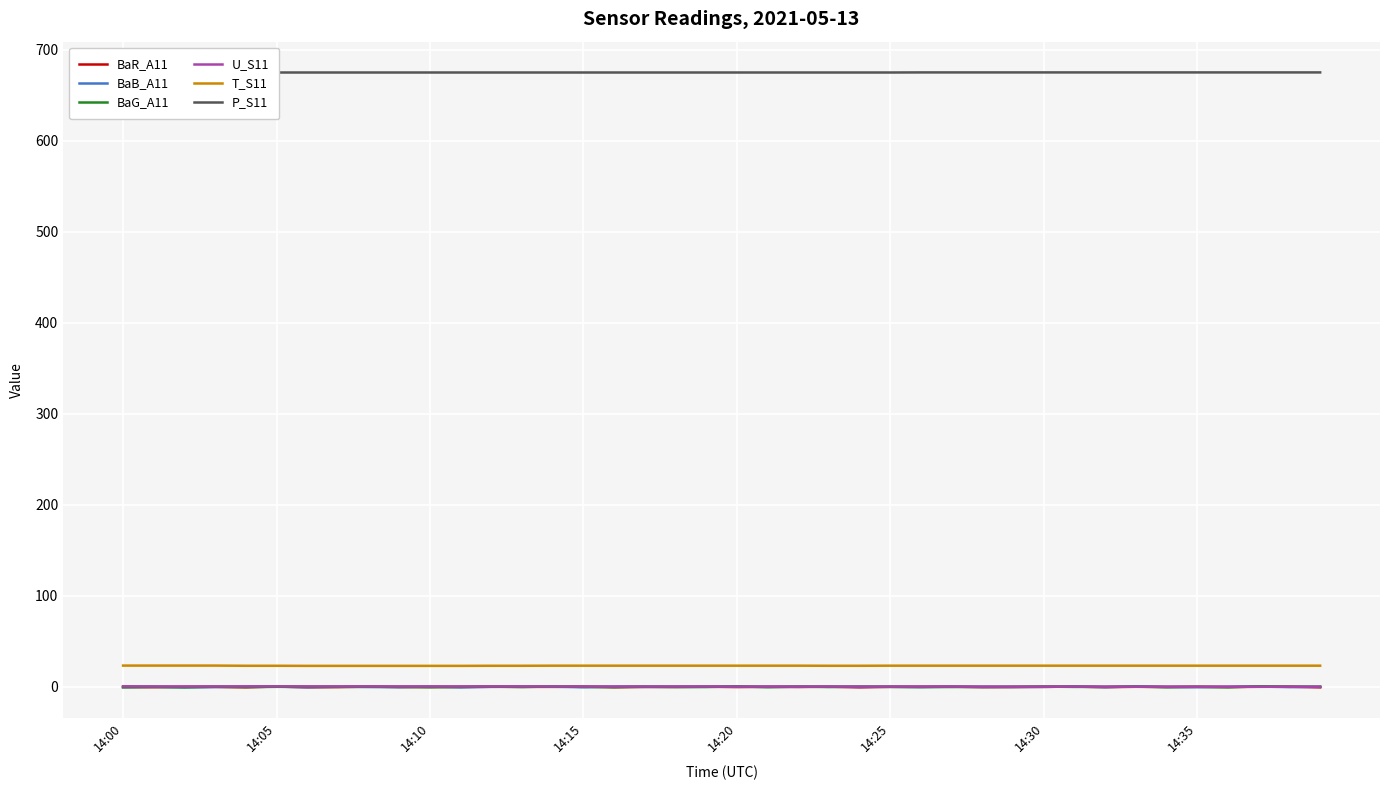

True or false: BaR_A11 and T_S11 intersect in this chart.

False